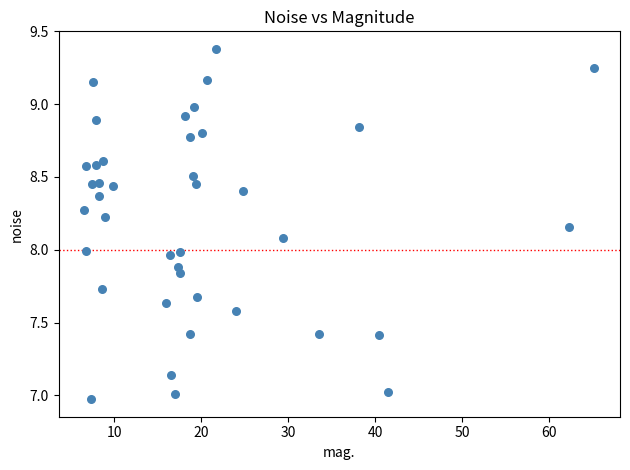

What is the range of Y values (max minus min)?

2.4